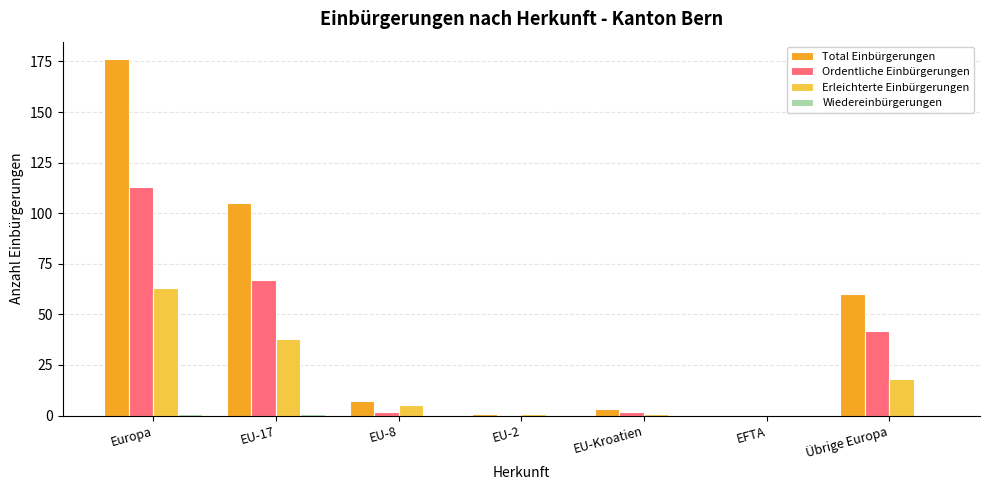

Which category has the highest value in the Total Einbürgerungen series?

Europa